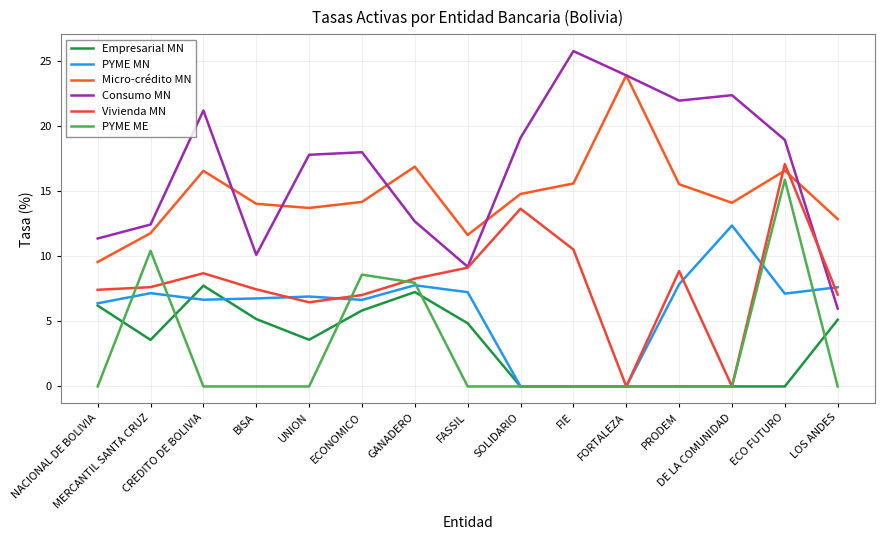

How many distinct data groups are displayed?

6